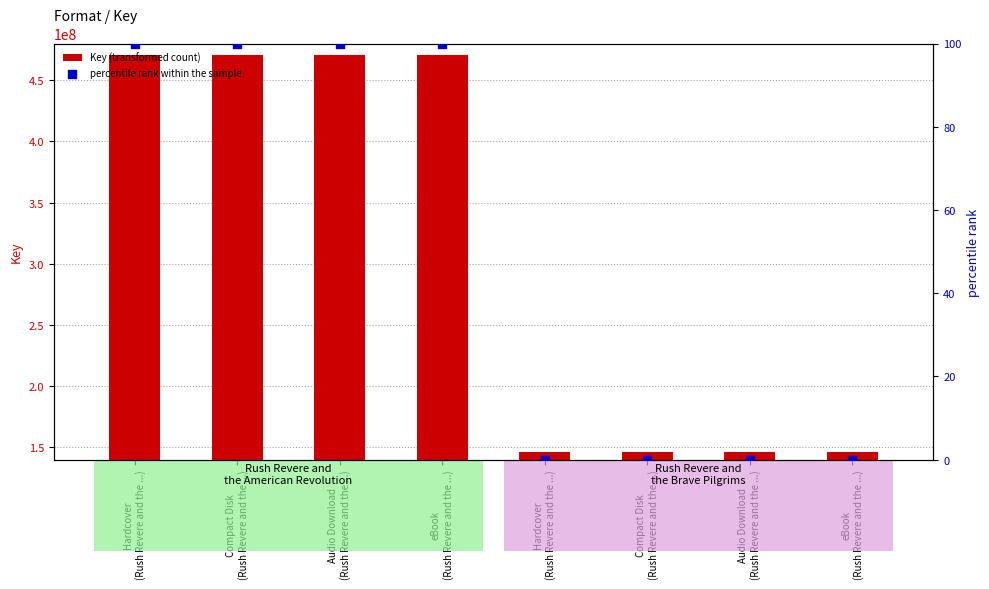

Which series has the widest spread of Y values?

Key (transformed count)